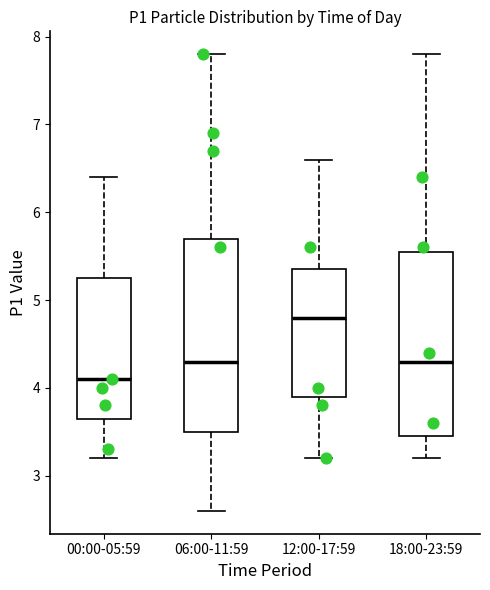

Which box's median line is the highest?

12:00-17:59